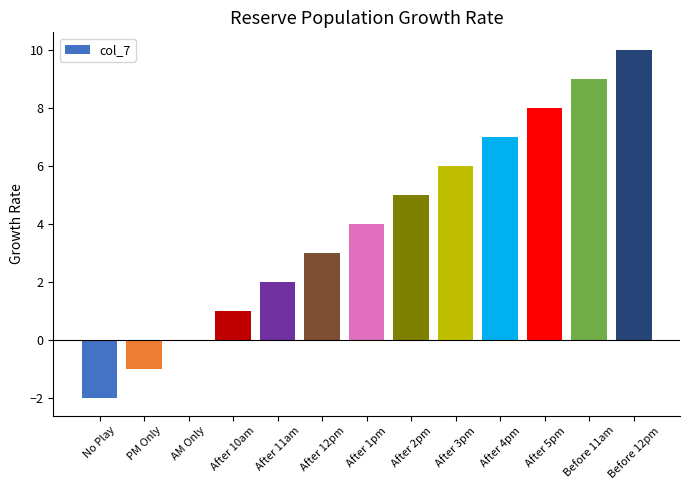

Reading right to left, transcribe all the data shown in this chart.

10	9	8	7	6	5	4	3	2	1	0	-1	-2